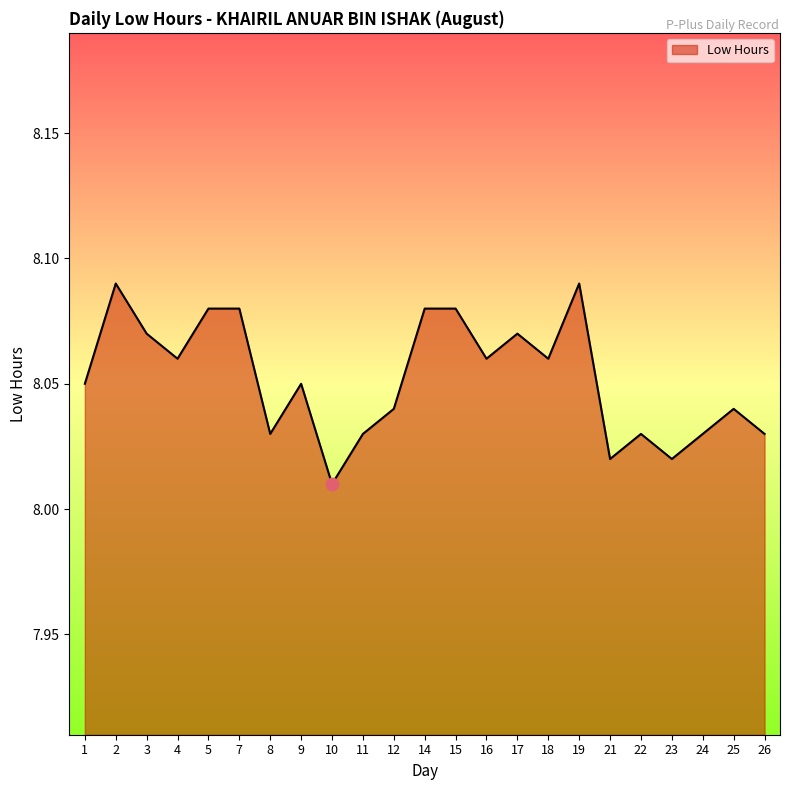

Between 9 and 22, which is larger?

9